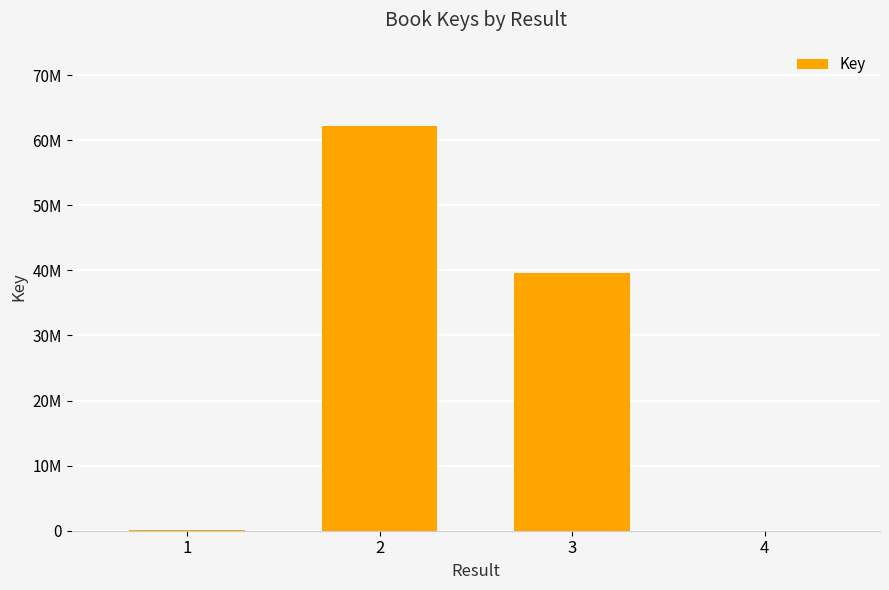

Approximately how many times larger is the value at 3 compared to 2?

0.6